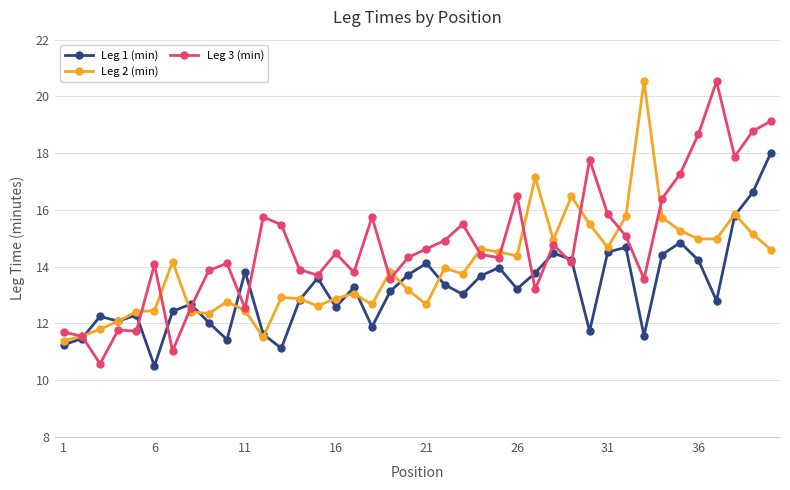

How many lines are shown in the chart?

3